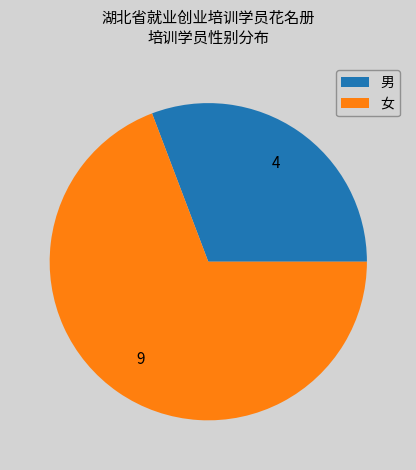

Which slice represents more than half of the pie?

女